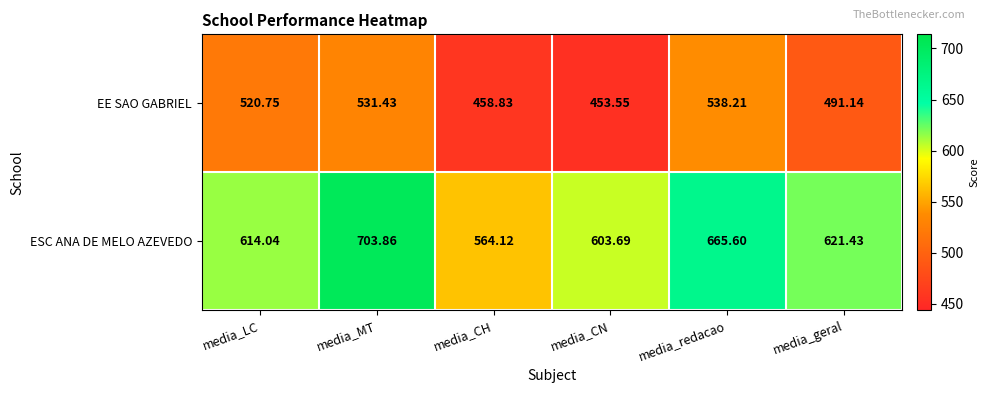

Rank the series by their average value, from lowest to highest.

EE SAO GABRIEL, ESC ANA DE MELO AZEVEDO